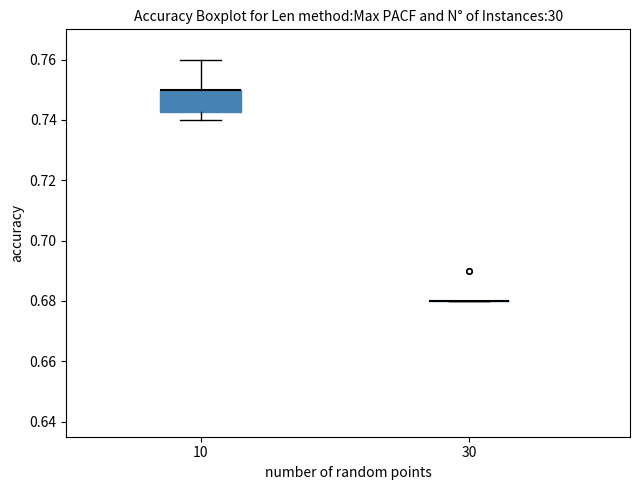

Comparing the boxes themselves (not the whiskers), which one is the tallest?

10